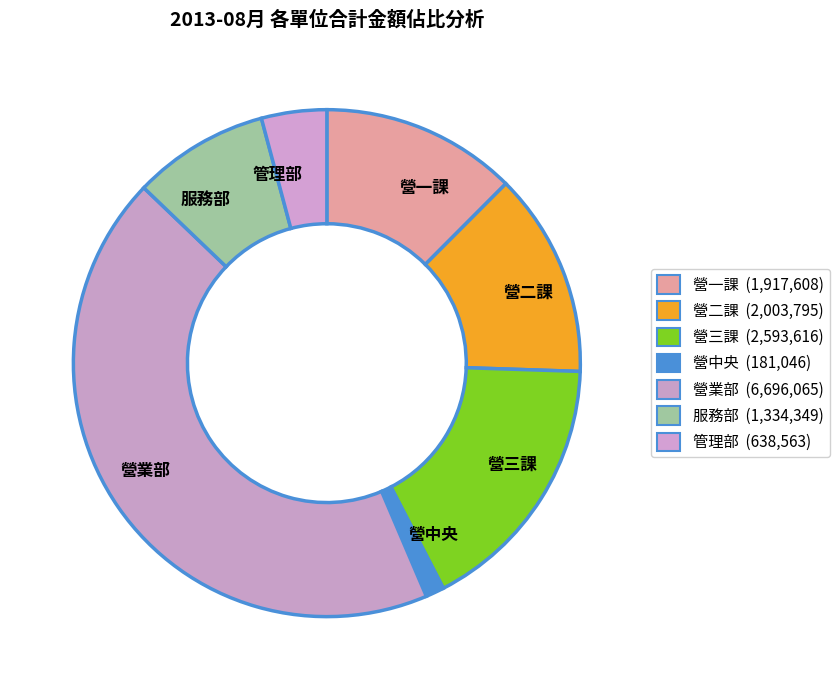

Rank the categories by value from lowest to highest.

營中央, 管理部, 服務部, 營一課, 營二課, 營三課, 營業部